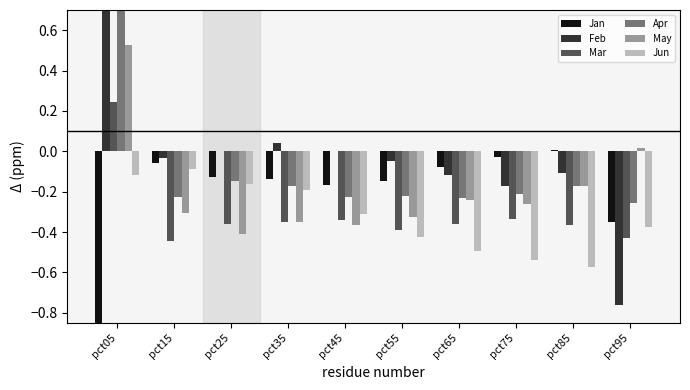

Is it true that Jun equals -0.4 at pct95?

True